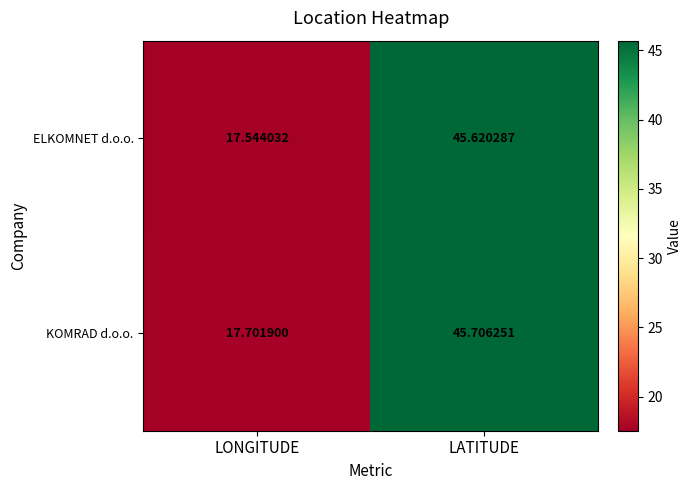

At which category is the sum across all series the highest?

LATITUDE